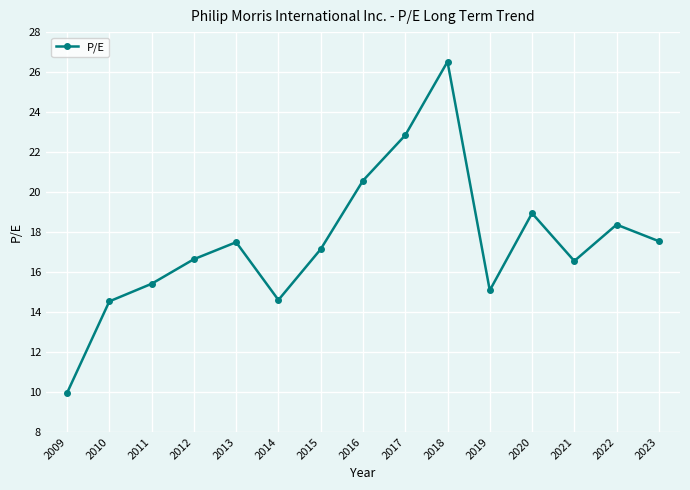

The value at 2021 is 23.5. True or false?

False